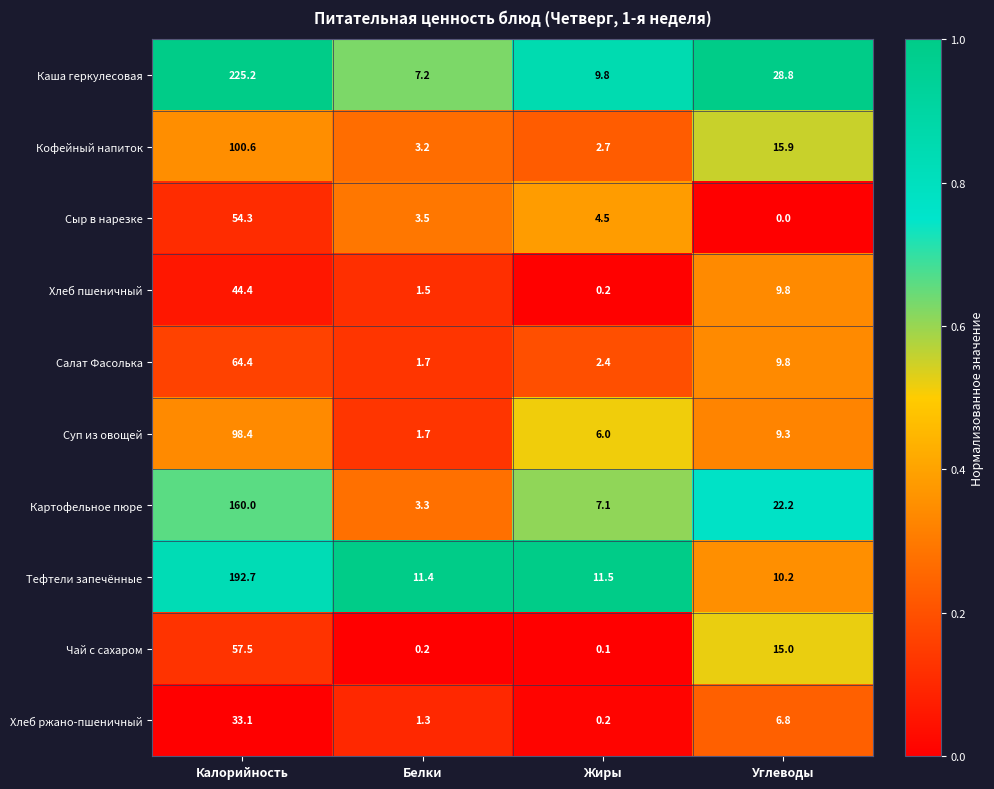

True or false: Картофельное пюре has a value of 3.3 at Белки.

True